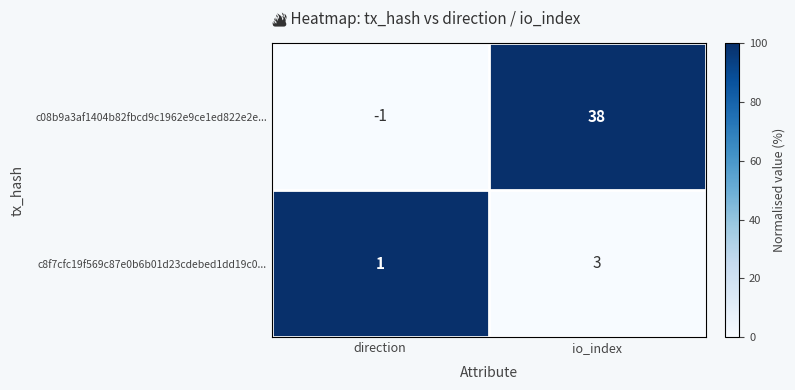

Which category has the highest value across all series?

io_index